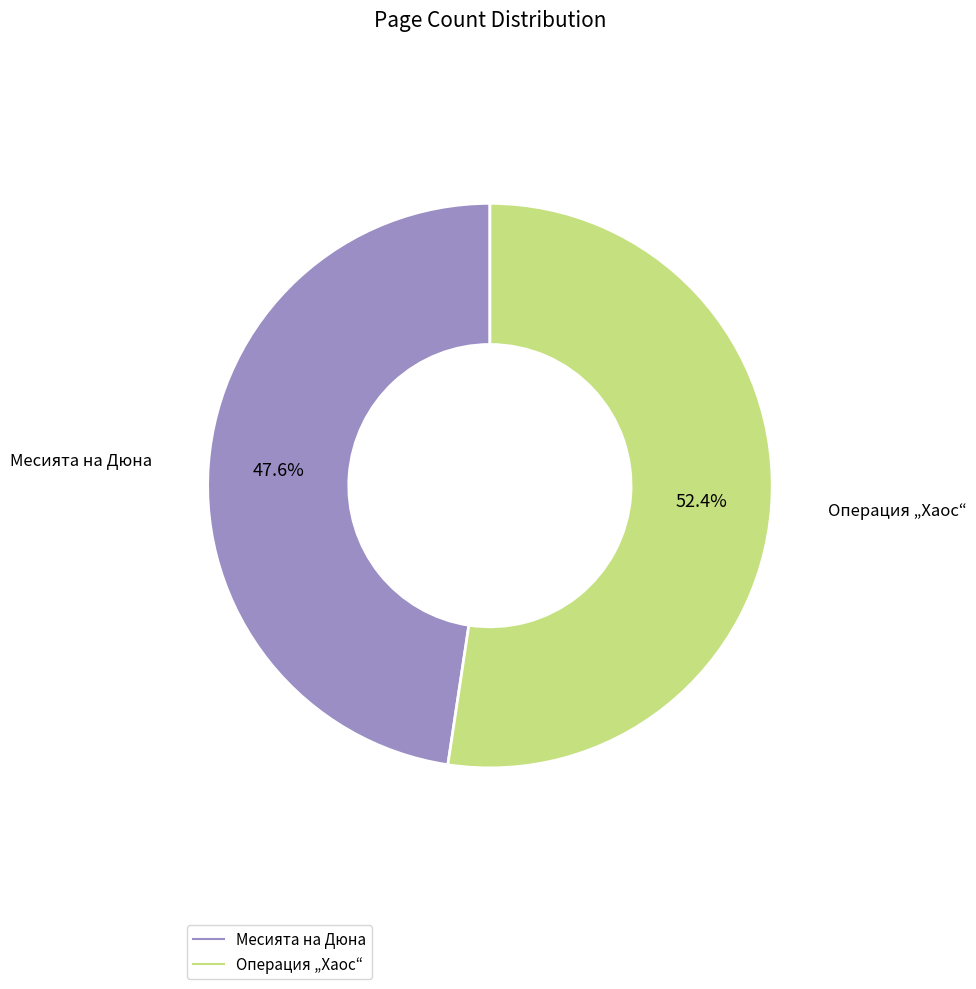

To the nearest percent, what is the difference between the Месията на Дюна and Операция „Хаос“ slice percentages?

5%